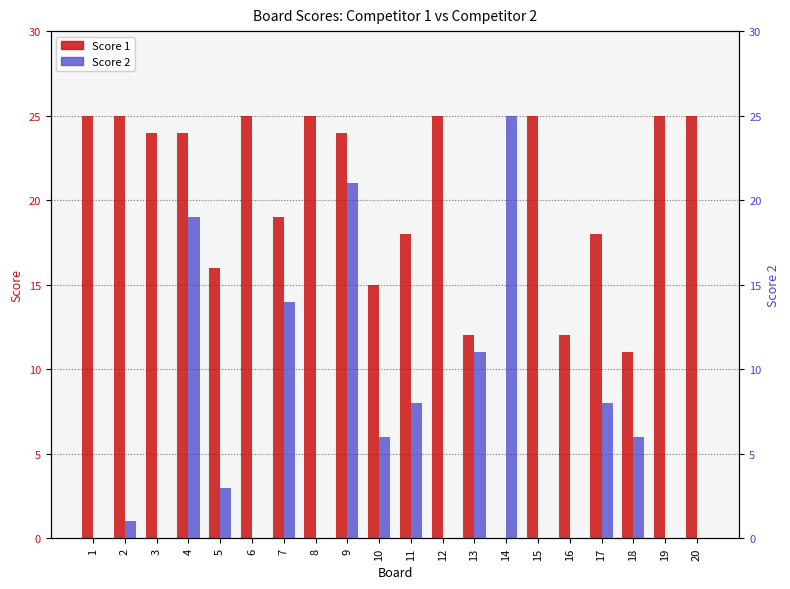

At which category is the sum across all series the highest?

9